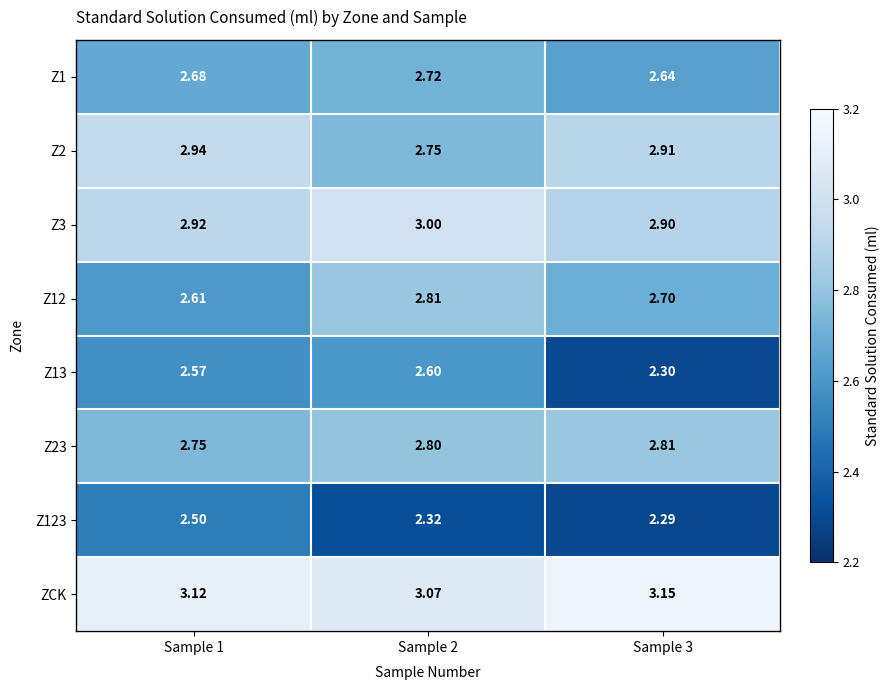

Which series has the largest total across all categories?

ZCK